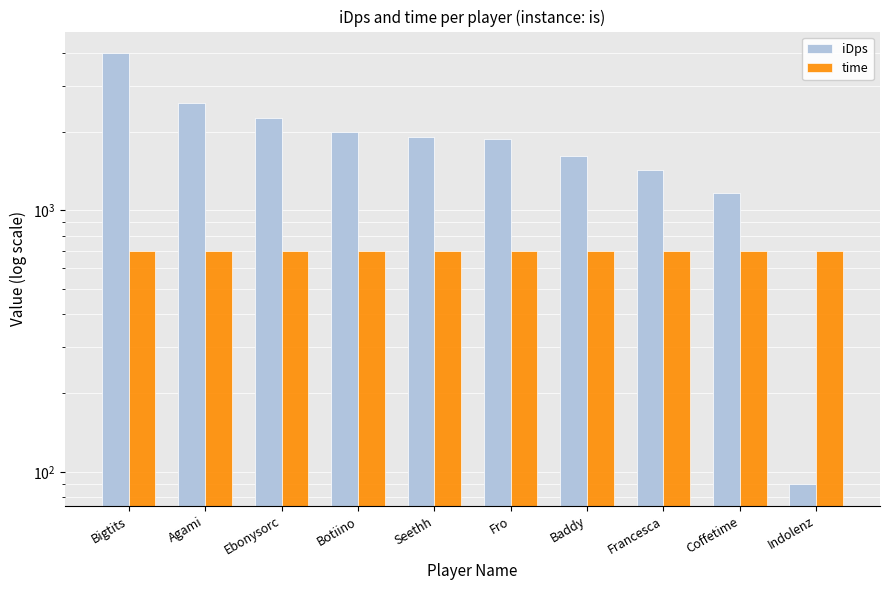

How many bars are there in each group?

2